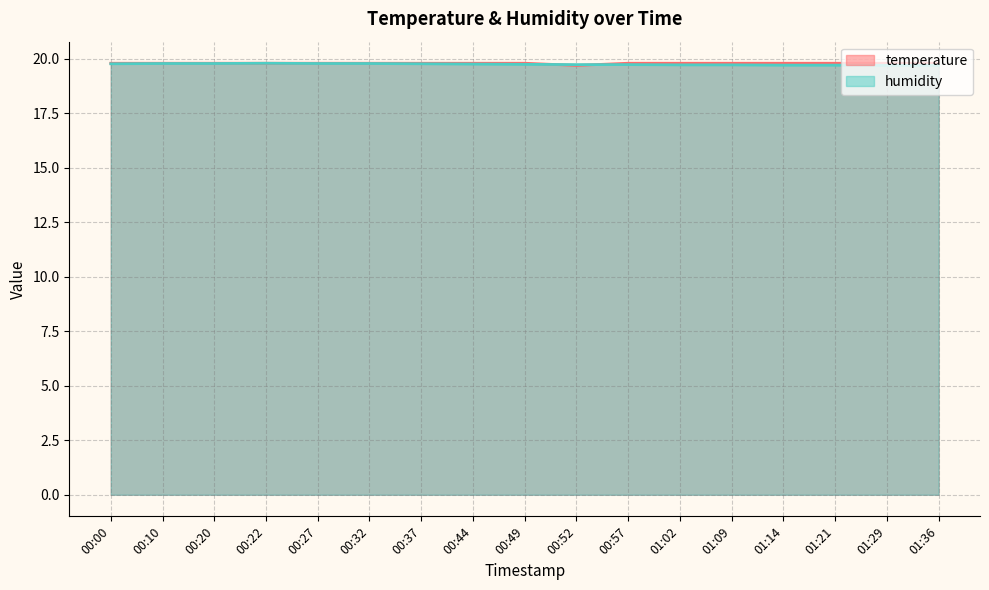

Between 00:49 and 00:52, which series saw the biggest shift?

temperature